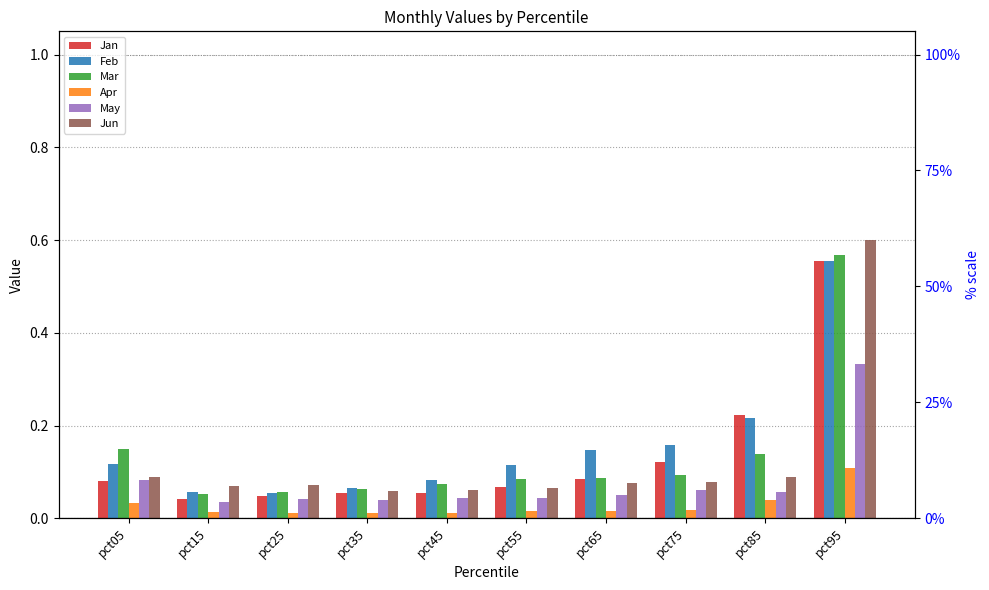

What are all the series names shown in the legend?

Jan, Feb, Mar, Apr, May, Jun